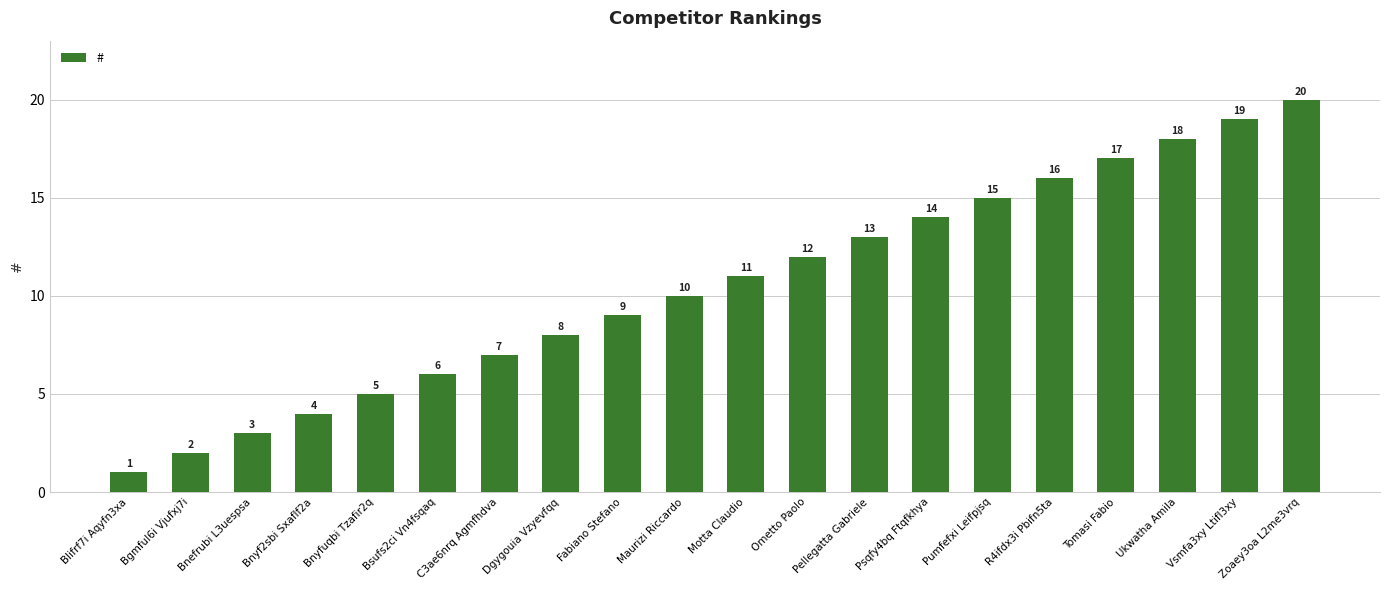

Between Tomasi Fabio and Psqfy4bq Ftqfkhya, which is larger?

Tomasi Fabio